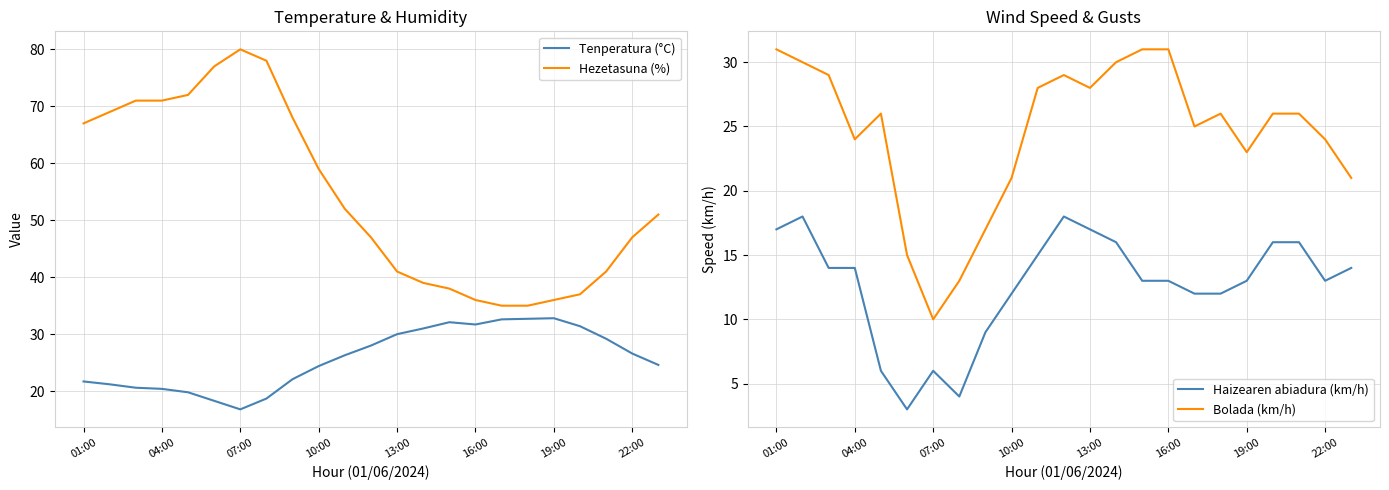

Does the chart display data point markers on the line(s)?

No